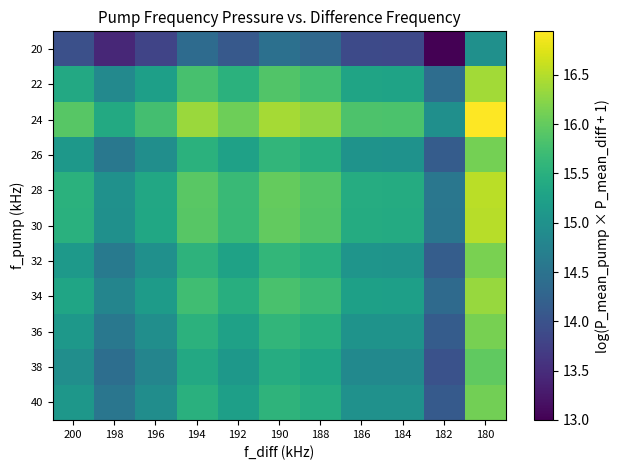

At which category does the chart reach its minimum across all series?

182